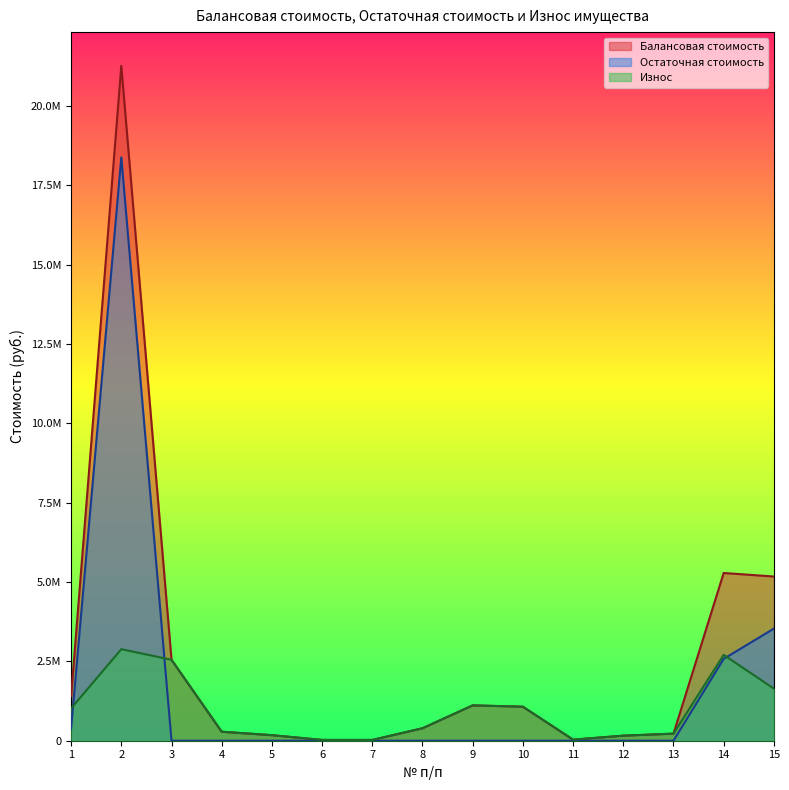

What is the difference between the maximum and minimum values in the Остаточная стоимость series?

18379229.0